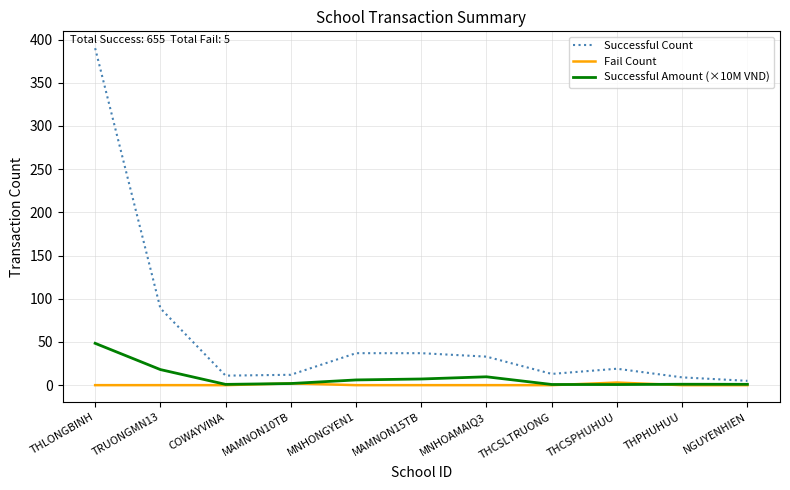

The Fail Count series shows 0.0 at NGUYENHIEN. True or false?

True